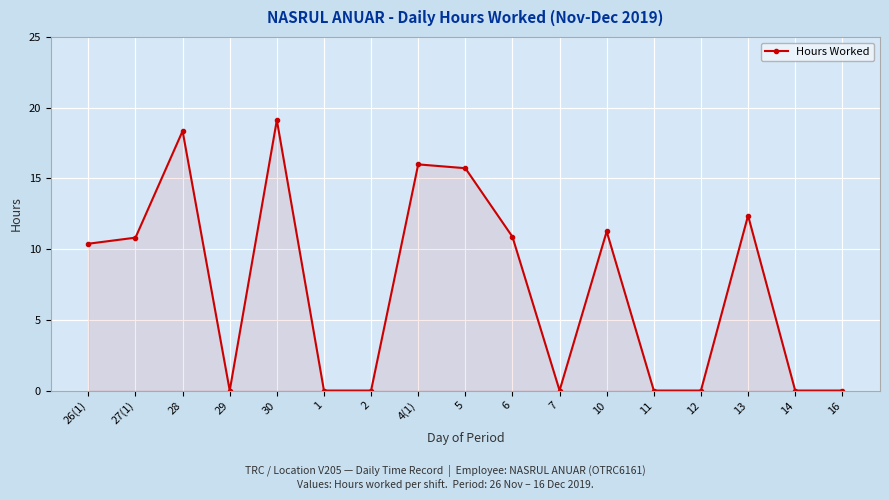

What is the difference between the maximum and minimum values?

19.1